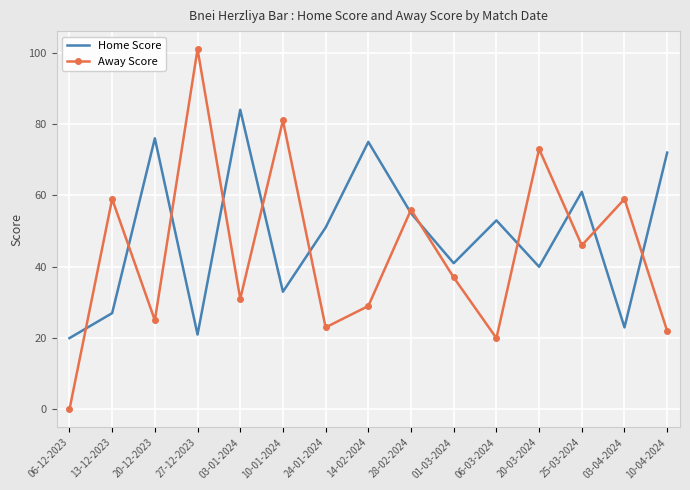

True or false: Home Score has more than 2 interior local peaks.

True